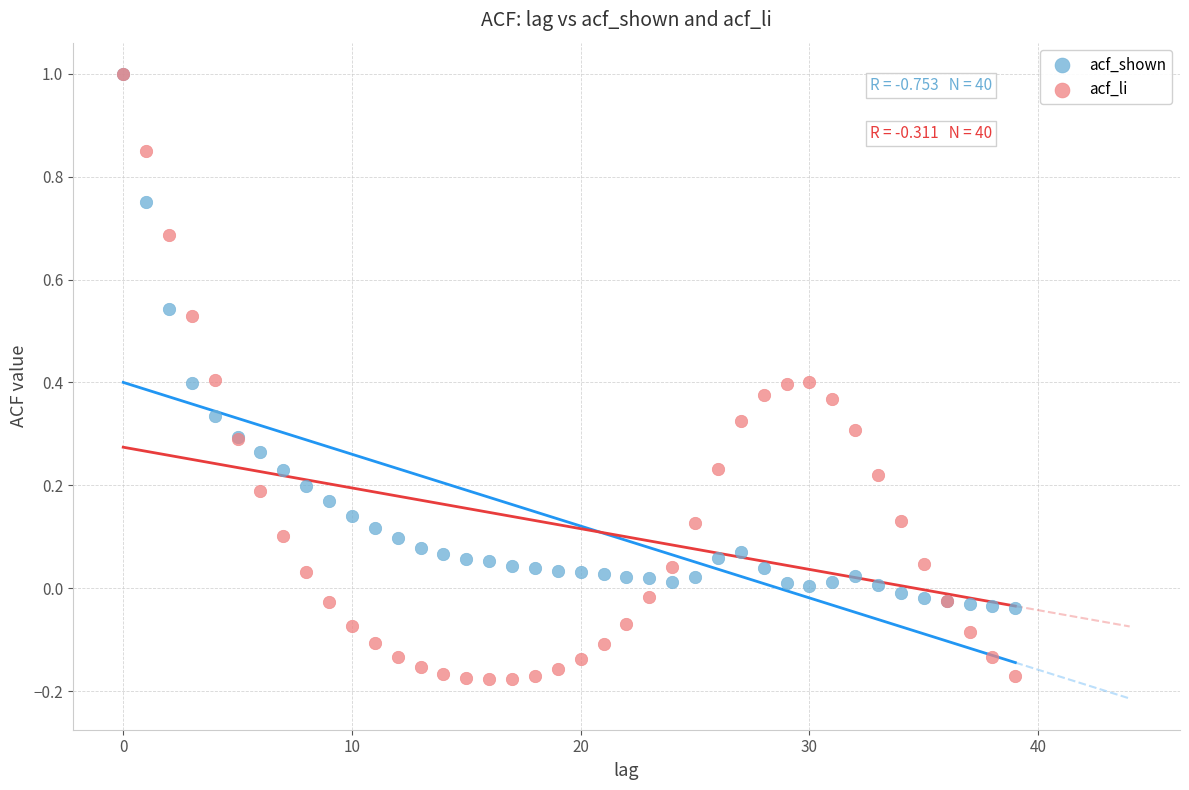

What are all the series names shown in the legend?

acf_shown, acf_li